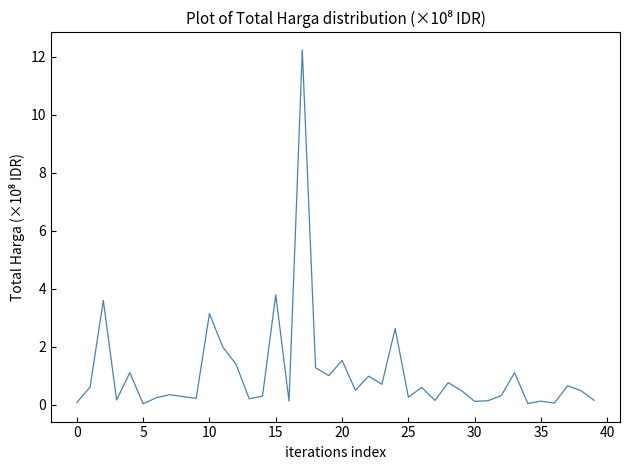

What is the difference between the maximum and minimum values?

12.2